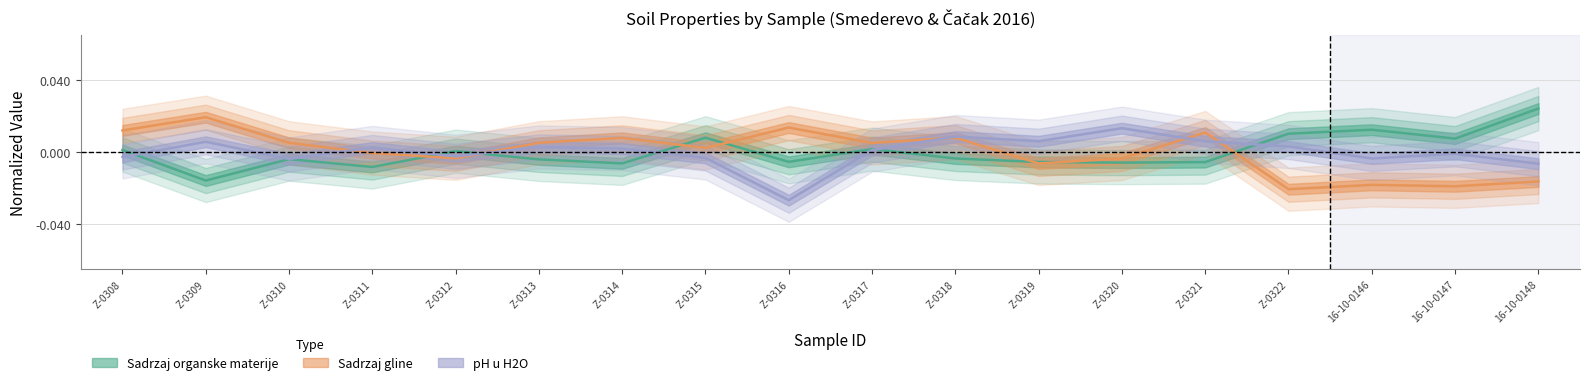

Is it true that pH u H2O equals 0.0 at Z-0322?

True